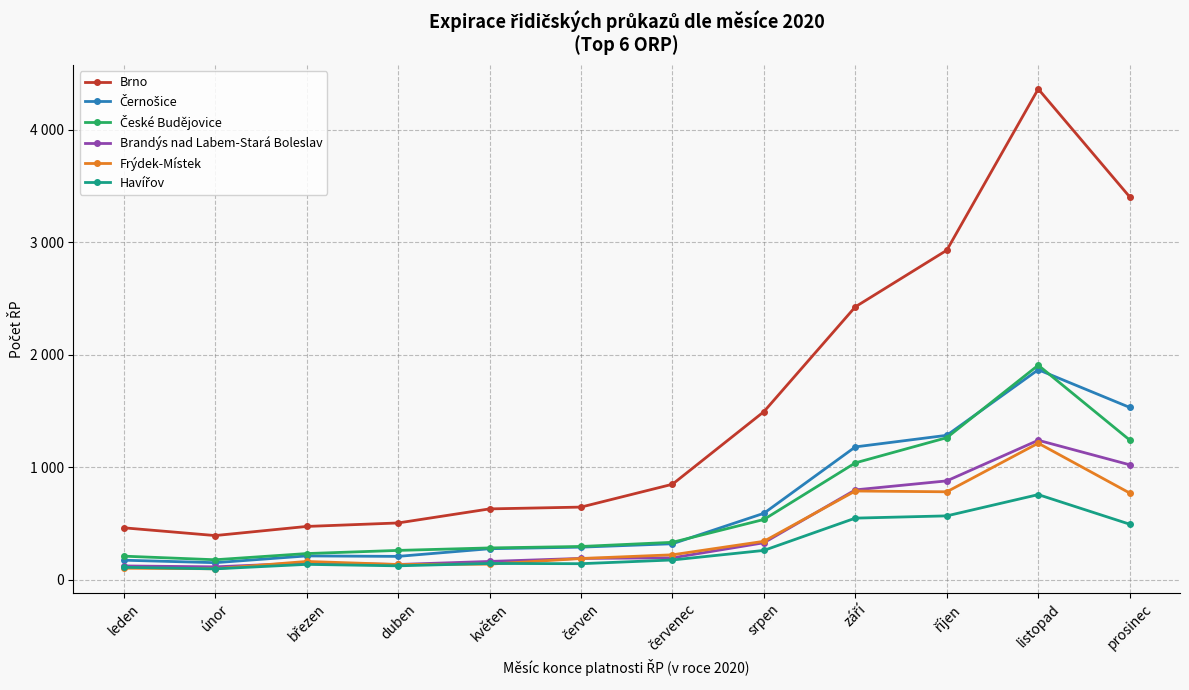

Which series has the largest total across all categories?

Brno